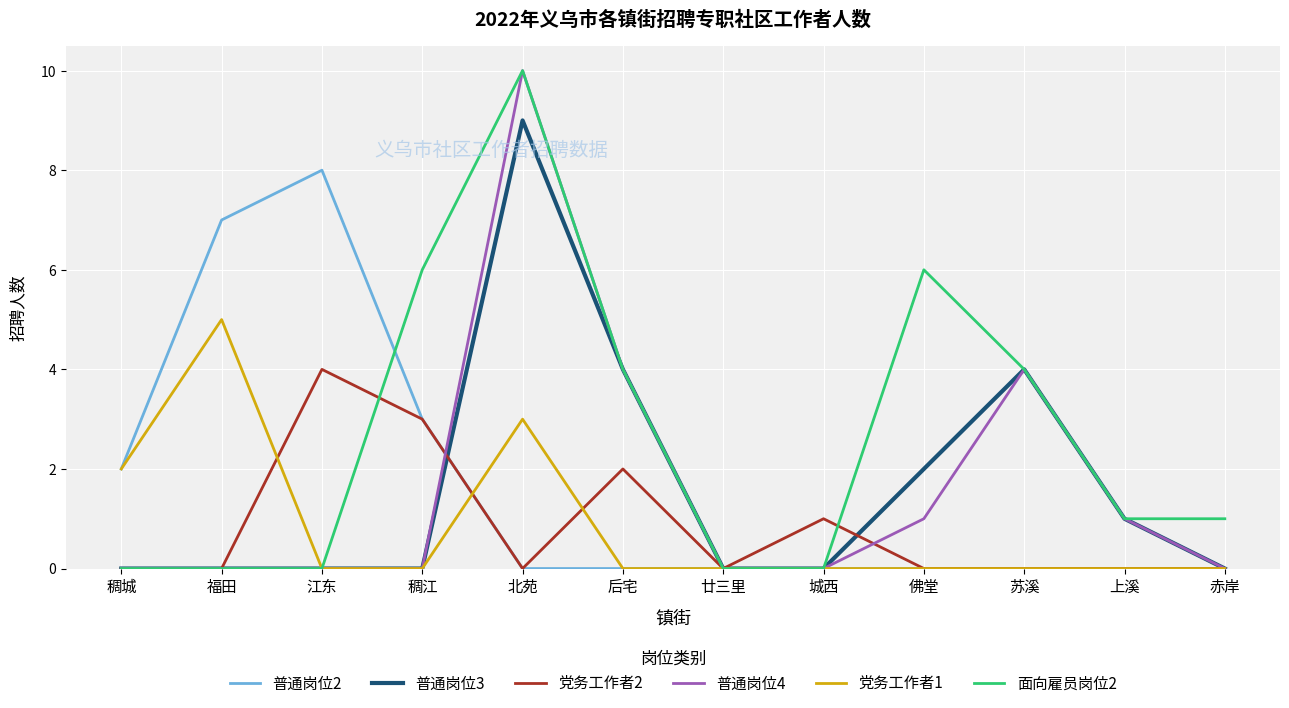

In 普通岗位4, how many points are higher than both neighbors (excluding endpoints)?

2